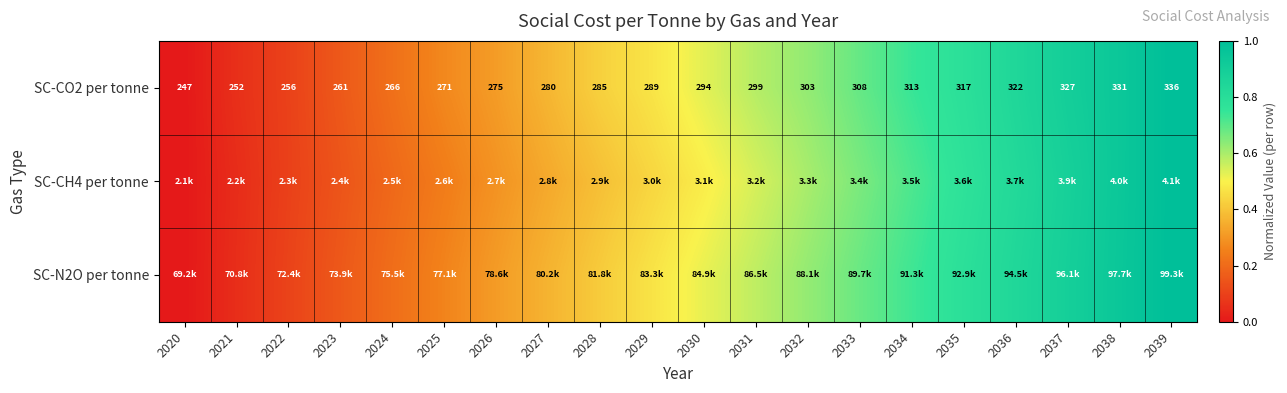

True or false: SC-CO2 per tonne has a value of 0.7 at 2027.

False